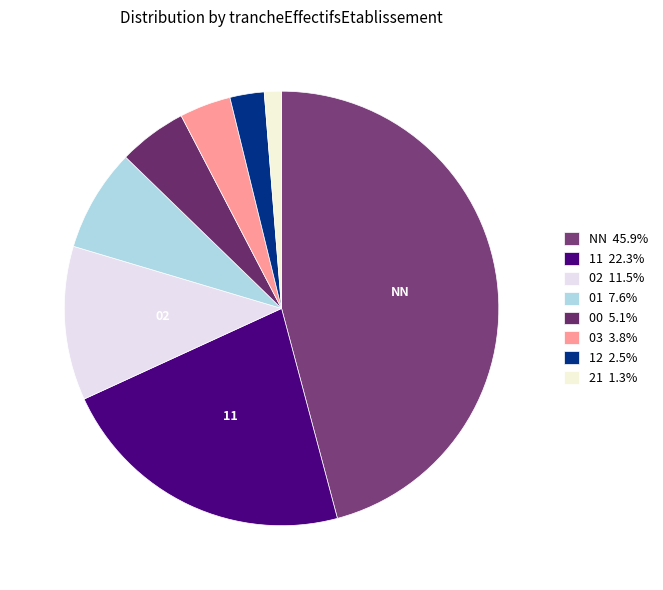

How many segments does this pie chart have?

8